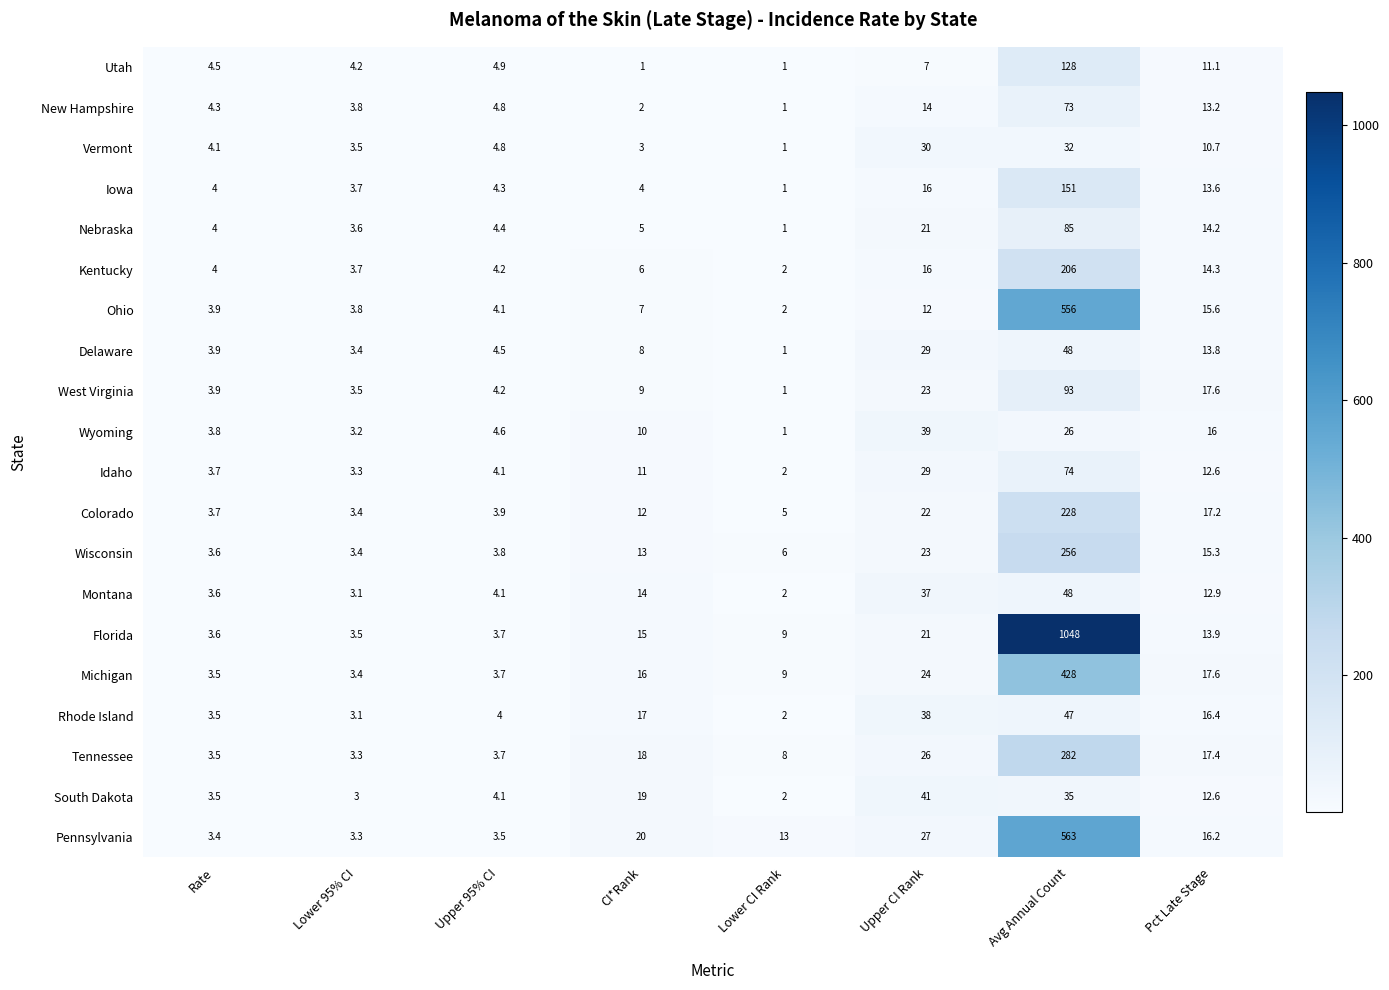

How many data points in Michigan are less than 16?

4